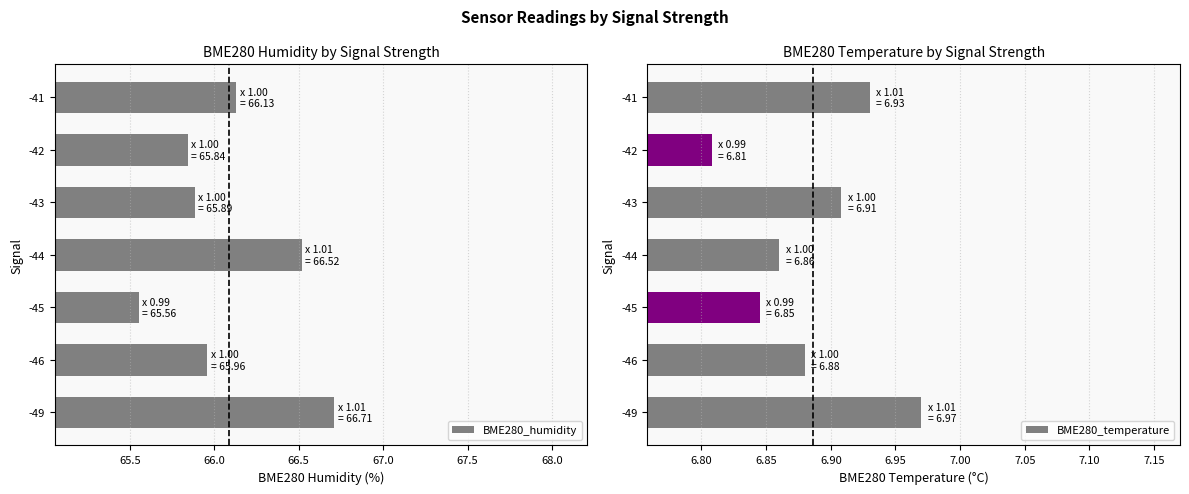

At which label is BME280_humidity closest to 66?

-46